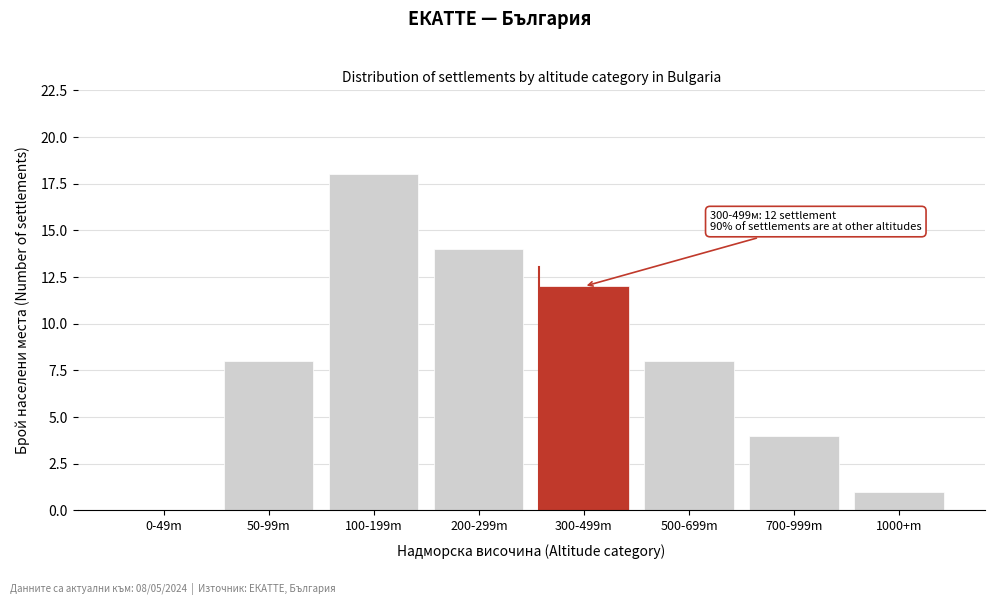

Reading right to left, extract all data points from this chart.

1000+m=1	700-999m=4	500-699m=8	300-499m=12	200-299m=14	100-199m=18	50-99m=8	0-49m=0